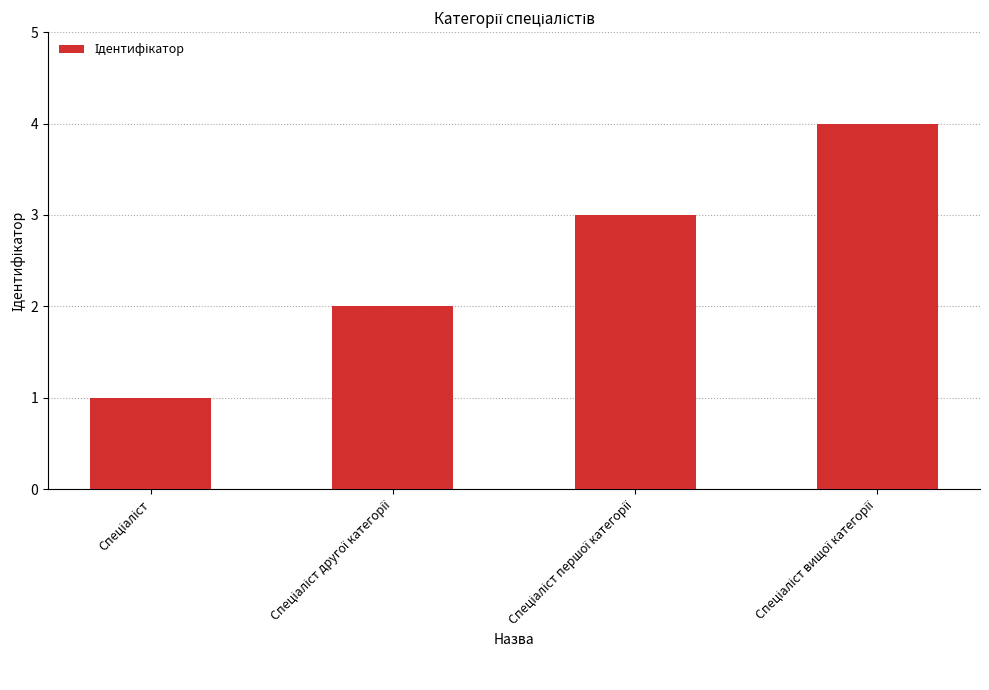

What is the greatest value displayed?

4